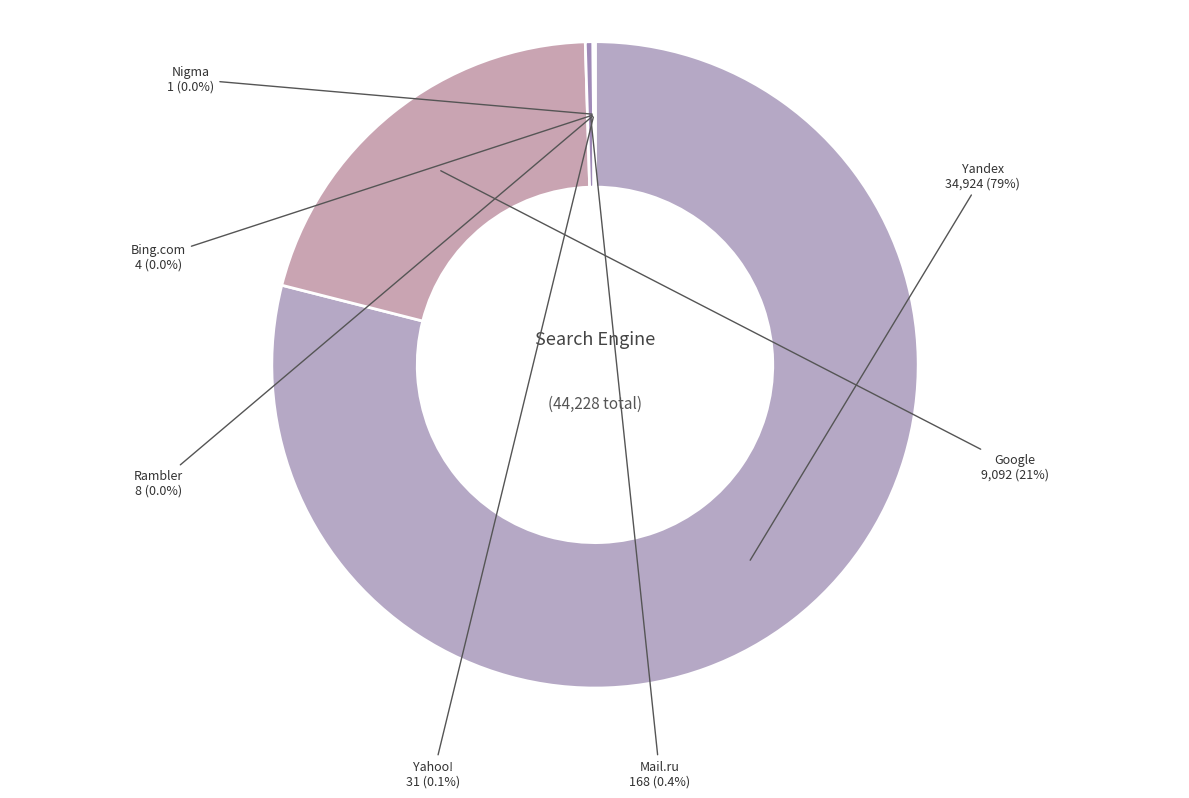

Is there a majority slice in this chart?

Yes